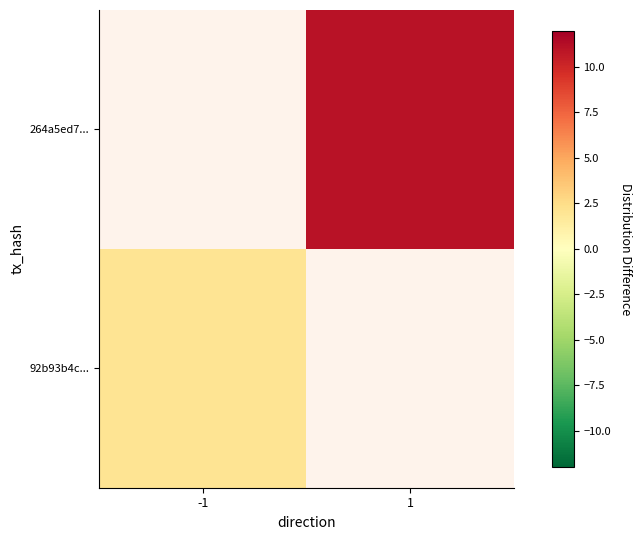

What is the minimum value shown in the chart?

2.0